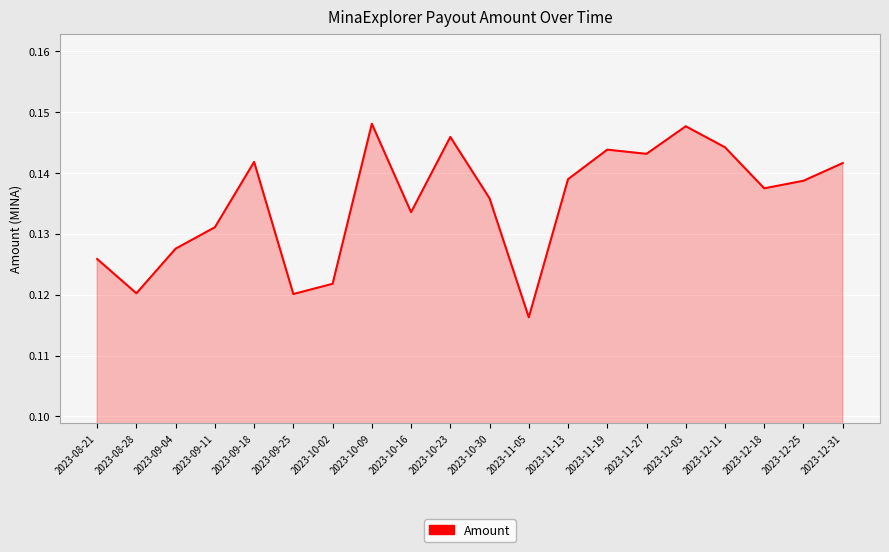

At which category does the chart reach its minimum across all series?

2023-11-05